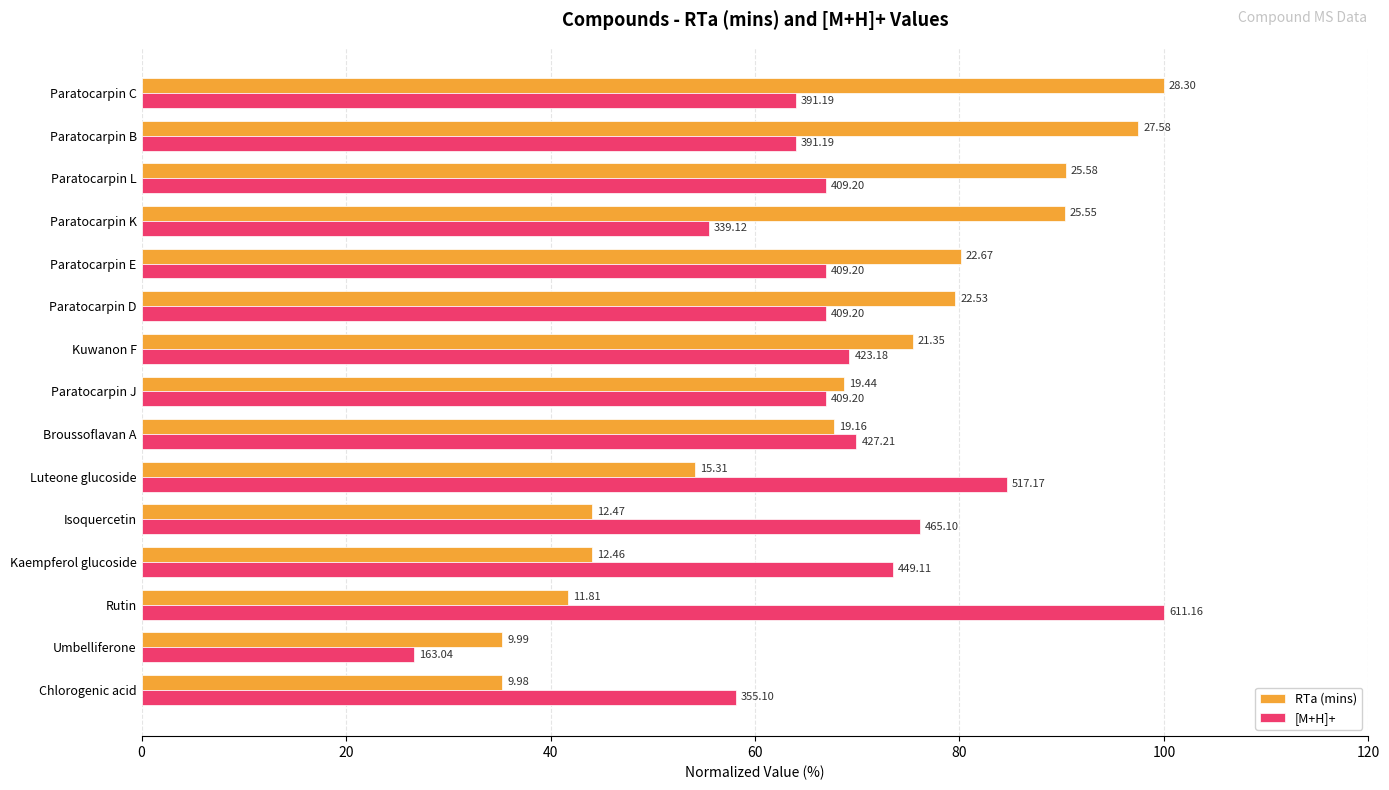

What are all the series names shown in the legend?

RTa (mins), [M+H]+